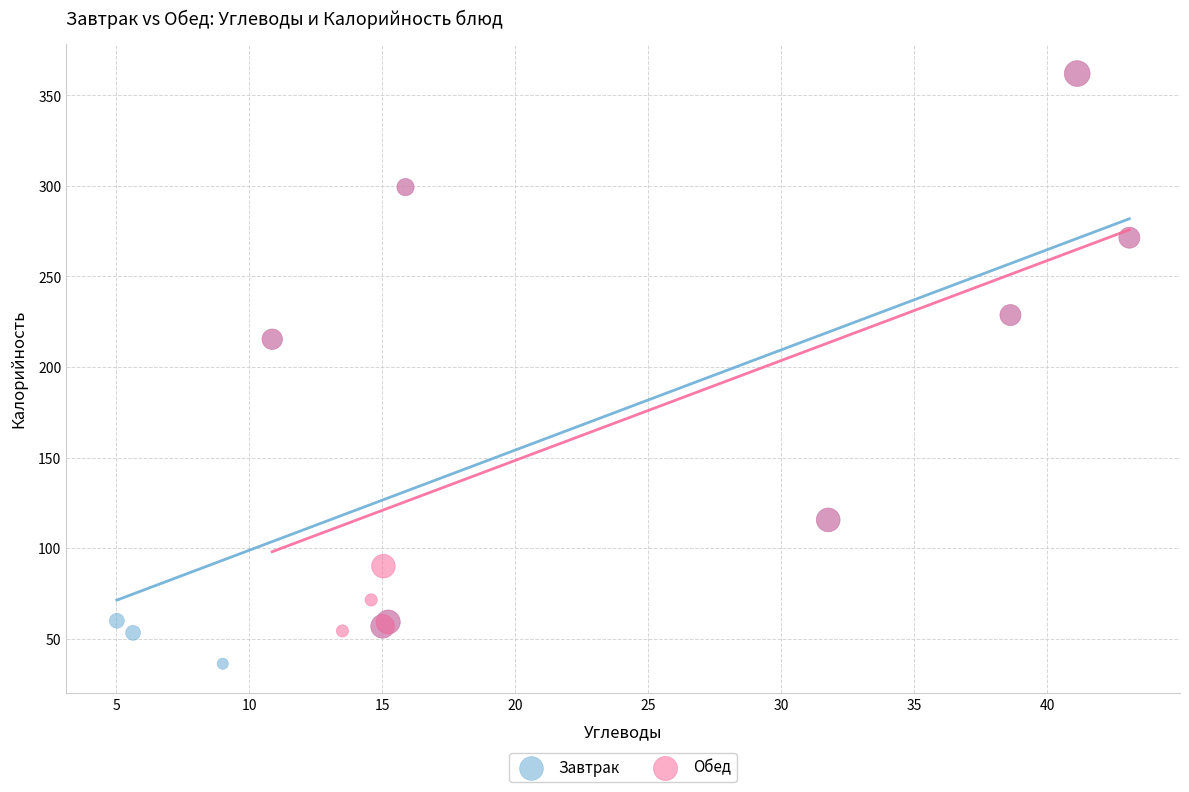

Which series reaches the minimum Y coordinate?

Завтрак